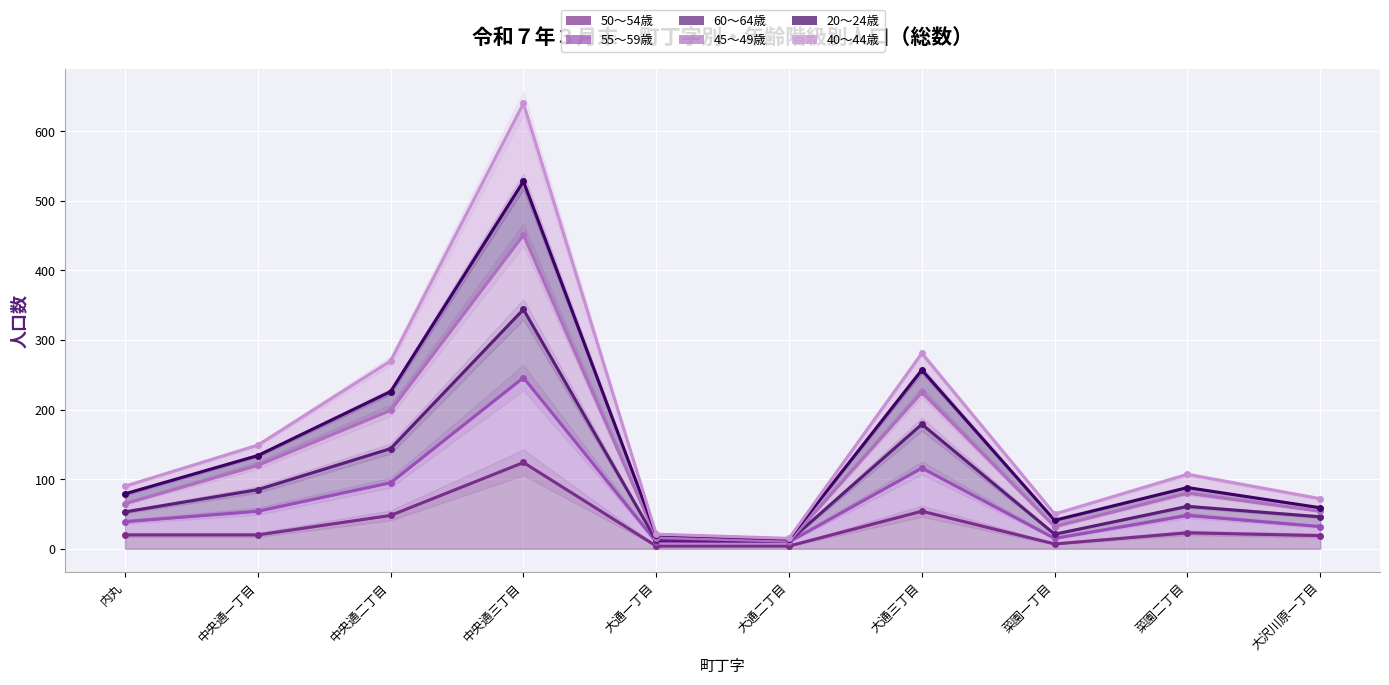

What is the label of the 7th point from the right?

中央通三丁目